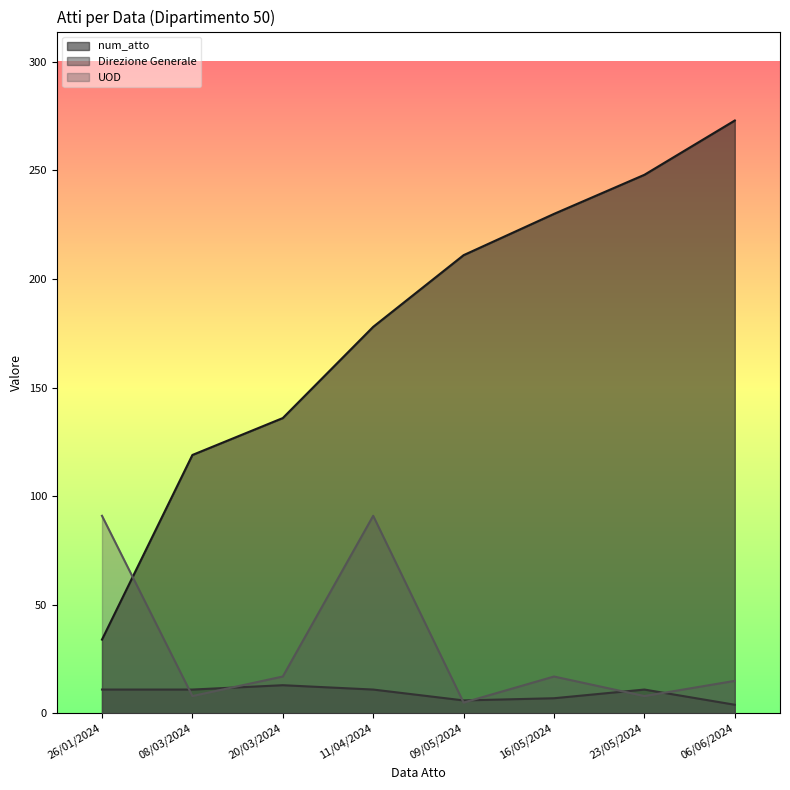

After their last crossing, which series has the higher values: num_atto or UOD?

num_atto